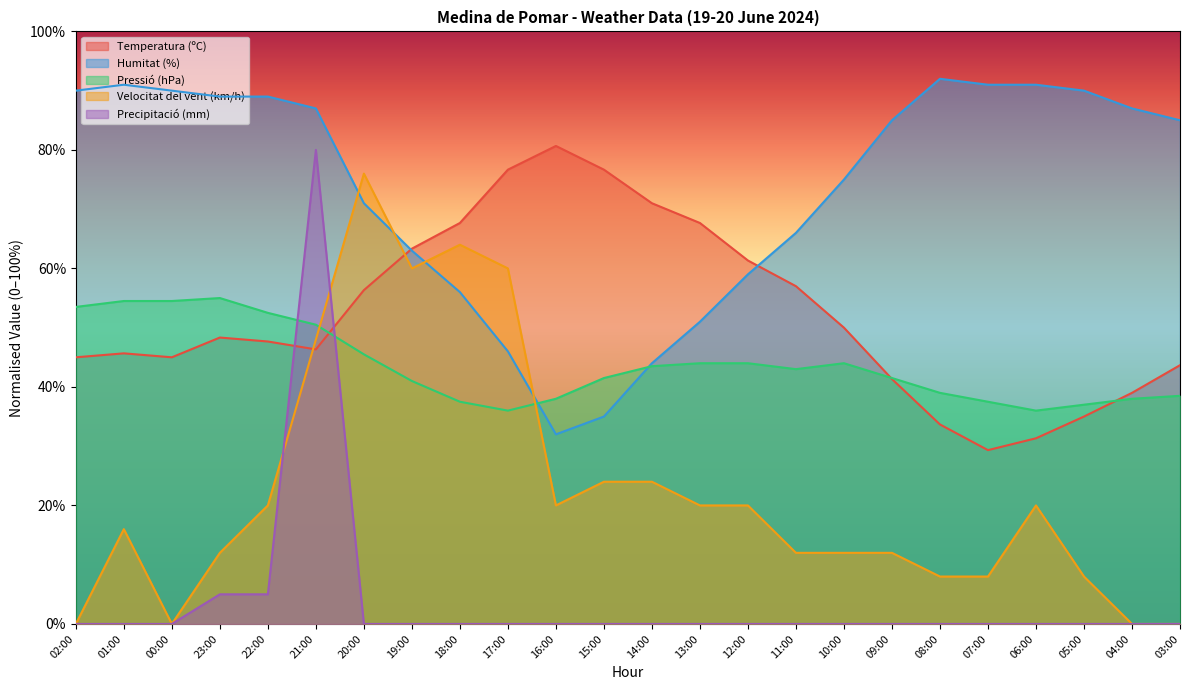

What is the value of the Temperatura (ºC) point at the 3rd from the left?

45.0